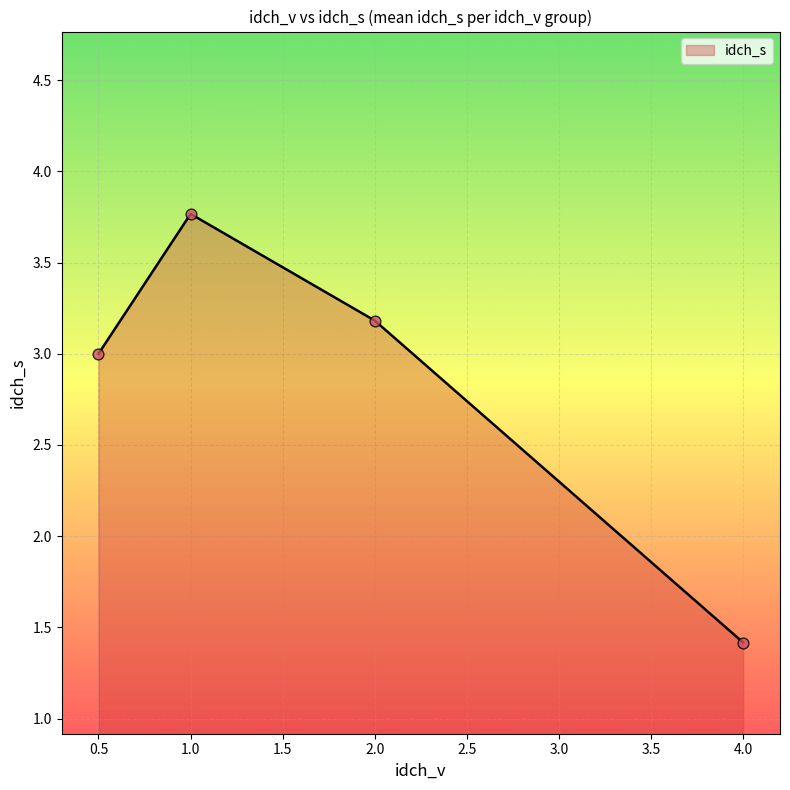

What is the change in value from 0.5 to 4.0?

-1.6